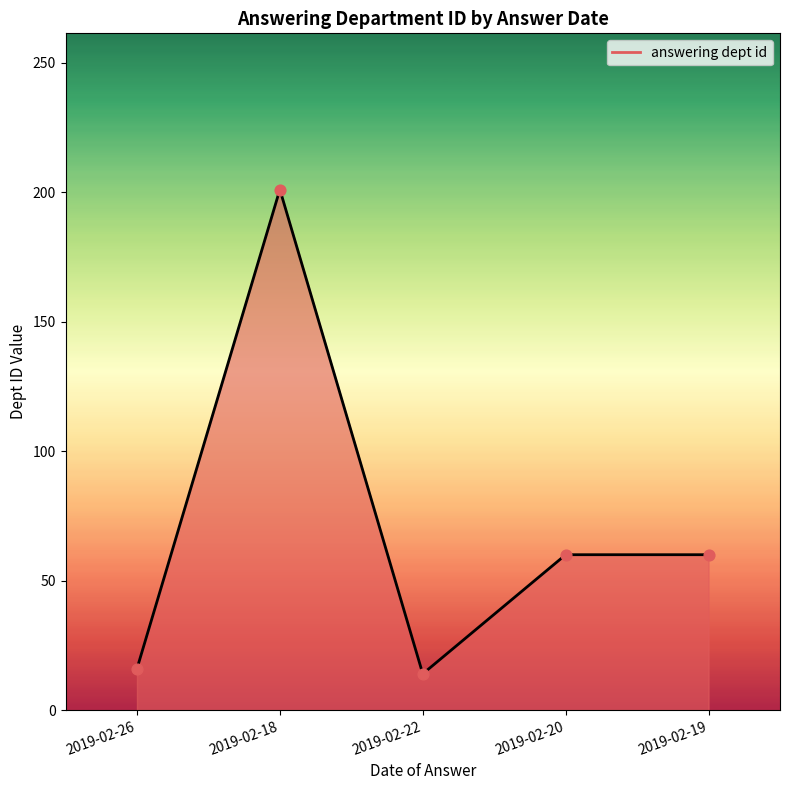

What is the ratio of the value at 2019-02-18 to the value at 2019-02-26?

12.6